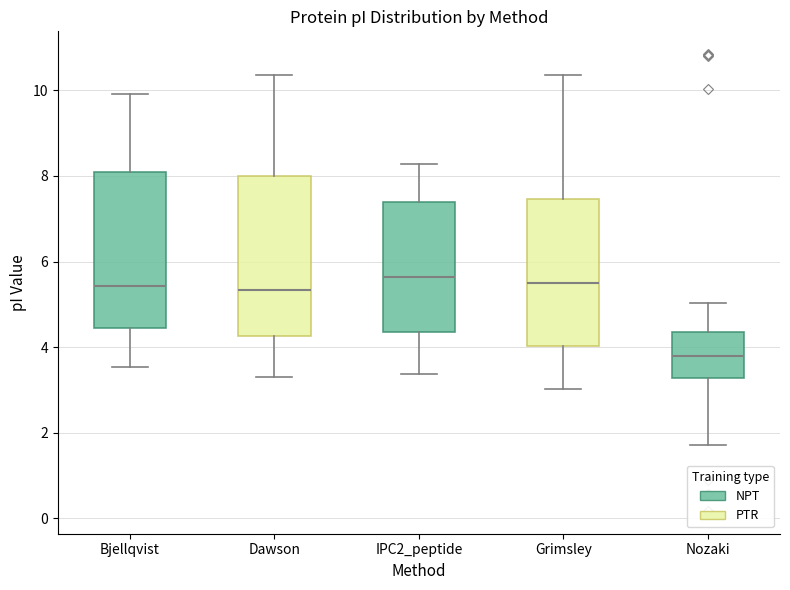

Which box has the lowest median line?

Nozaki